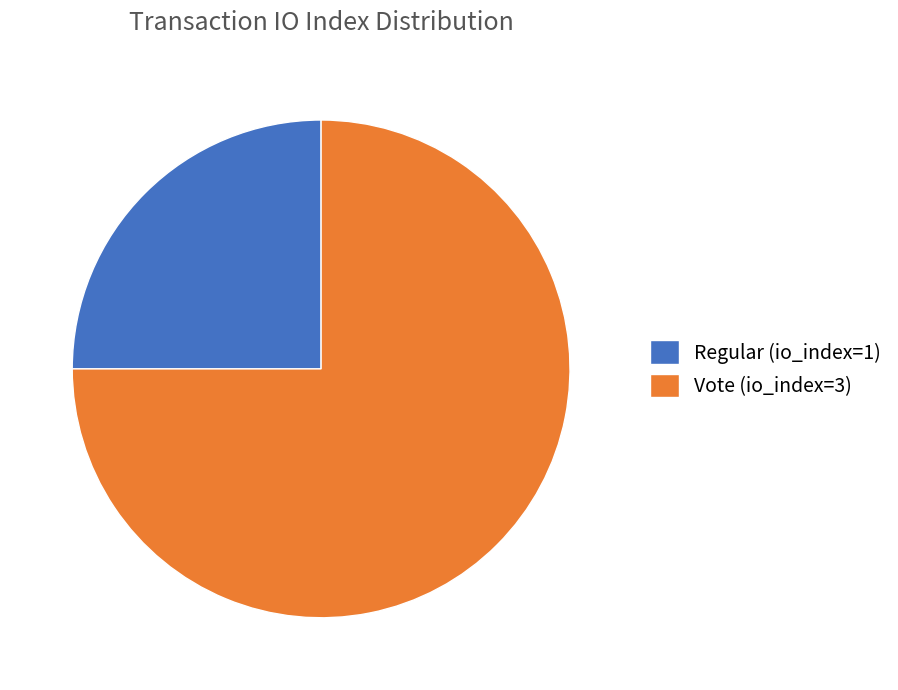

The Regular (io_index=1) slice represents 25% of the pie. True or false?

True